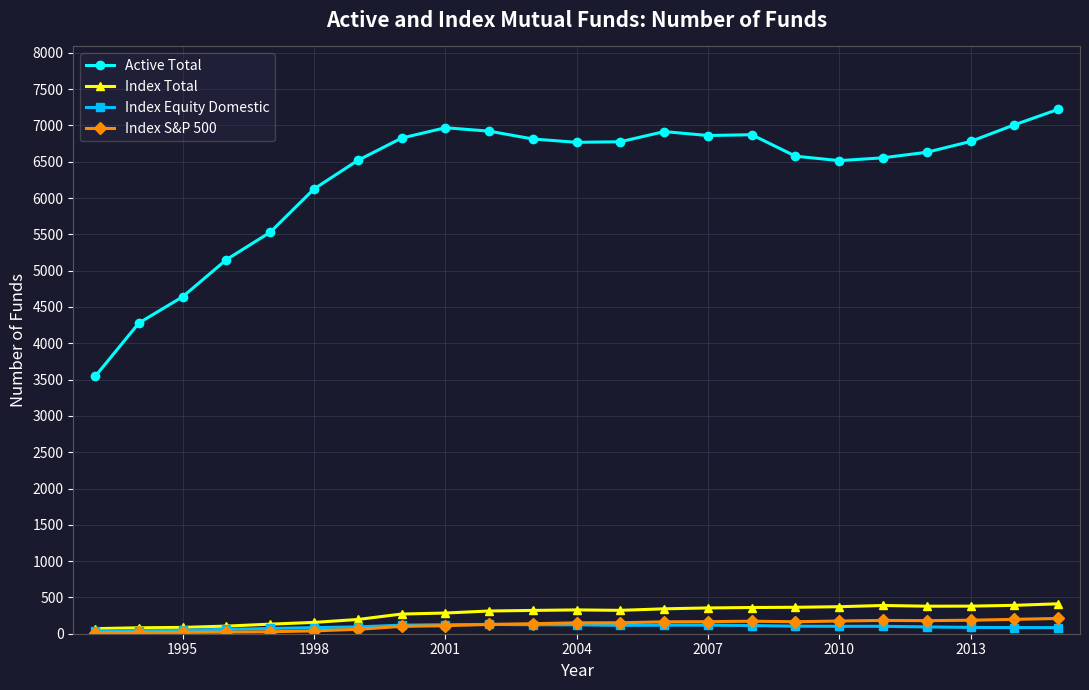

Which series has the largest range (max minus min)?

Active Total